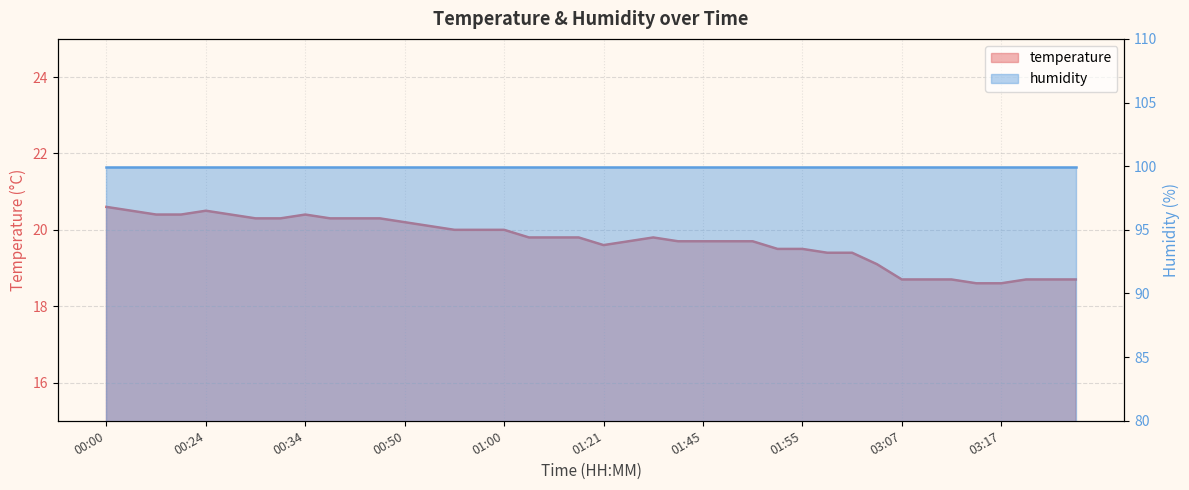

What is the change in value from 00:29 to 00:57?

-0.3